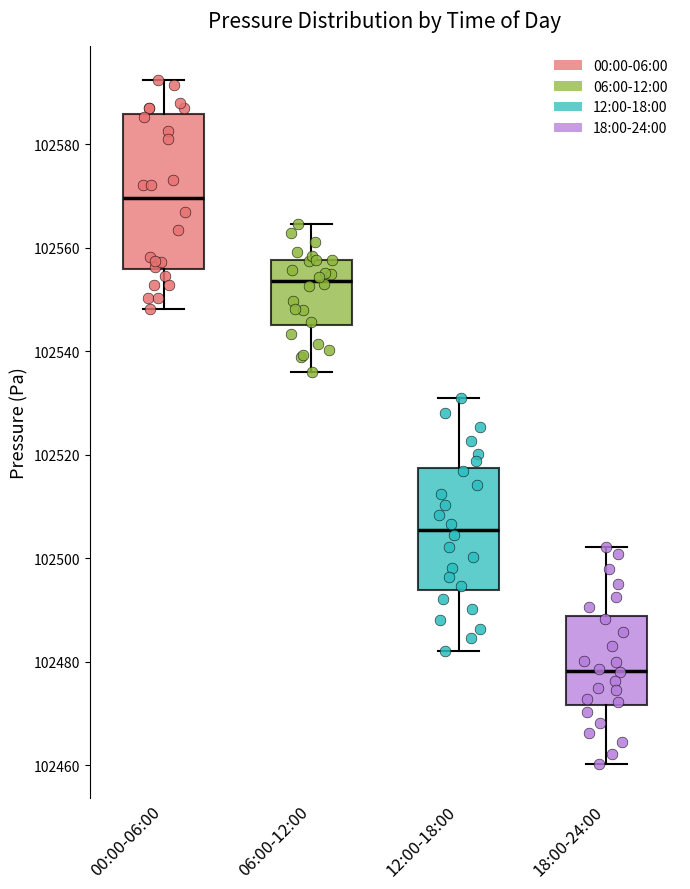

Reading left to right, read every box against the y-axis: the position of its median line, the range the box covers, and the ends of its whiskers. The values are not printed on the chart, so give them approximately, as read against the axis.

00:00-06:00: median 102570, box 102556 to 102586, whiskers 102548 to 102592
06:00-12:00: median 102554, box 102546 to 102558, whiskers 102536 to 102564
12:00-18:00: median 102506, box 102494 to 102518, whiskers 102482 to 102530
18:00-24:00: median 102478, box 102472 to 102488, whiskers 102460 to 102502